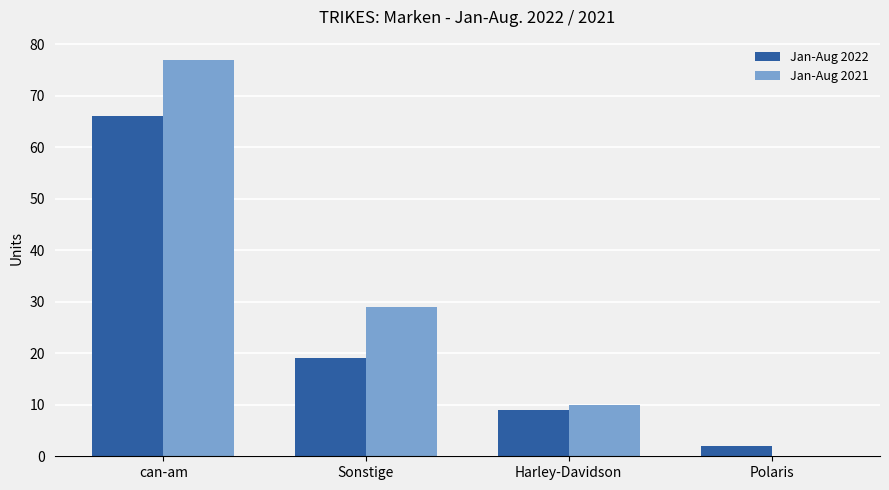

Which series changed the most between Harley-Davidson and Polaris?

Jan-Aug 2021